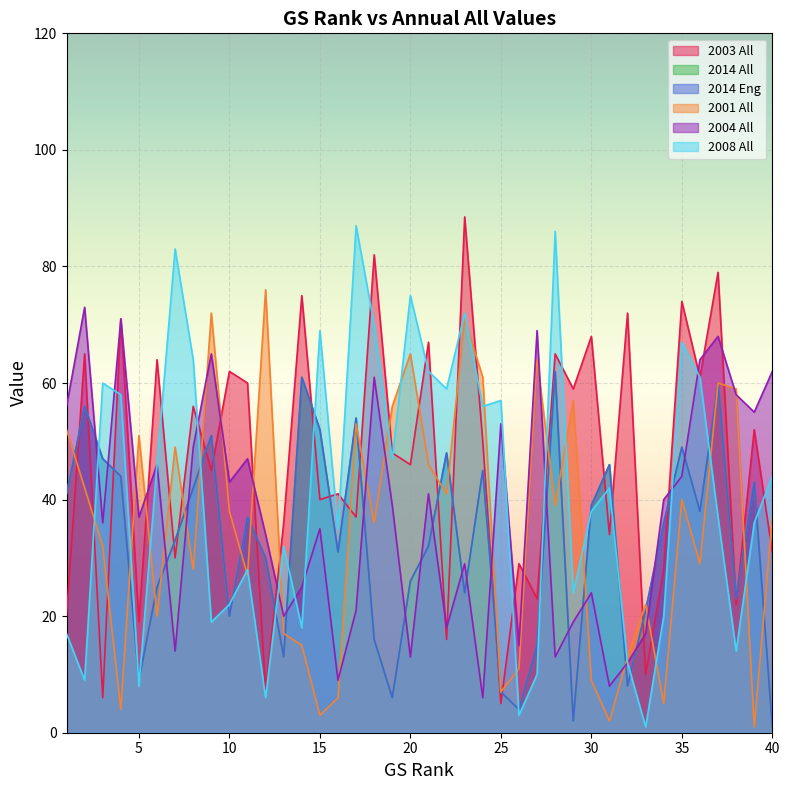

Rank the categories by 2008 All value from highest to lowest.

17, 28, 7, 20, 23, 18, 15, 35, 8, 21, 36, 3, 22, 4, 25, 24, 19, 6, 40, 31, 30, 37, 39, 16, 13, 11, 29, 10, 34, 9, 14, 1, 38, 32, 27, 2, 5, 12, 26, 33